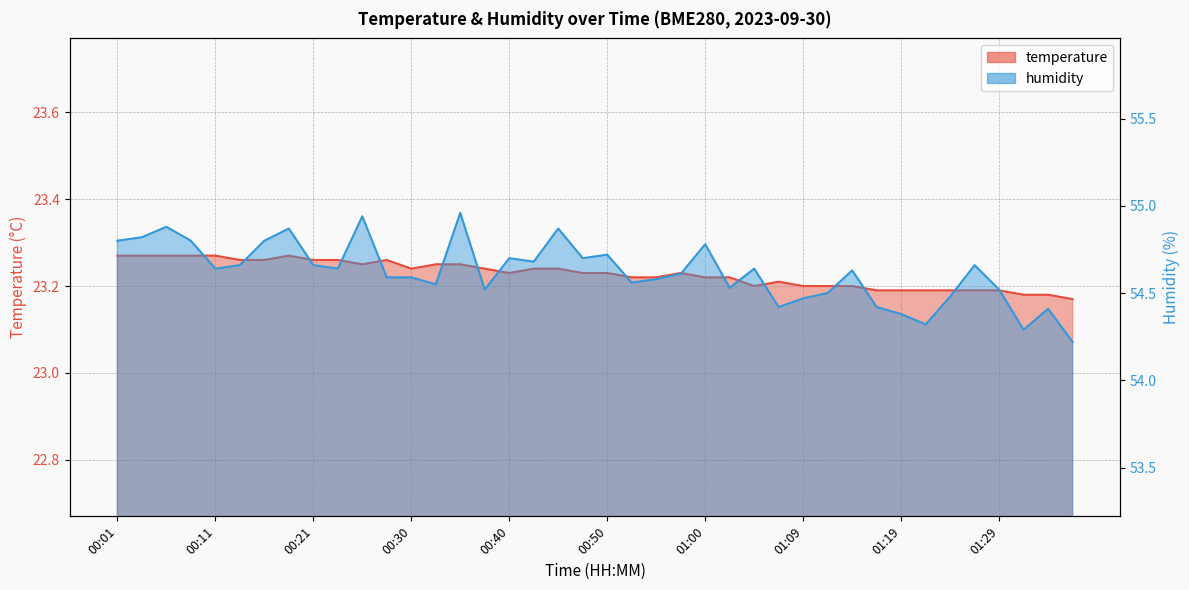

How many temperature values are between 23 and 24?

40